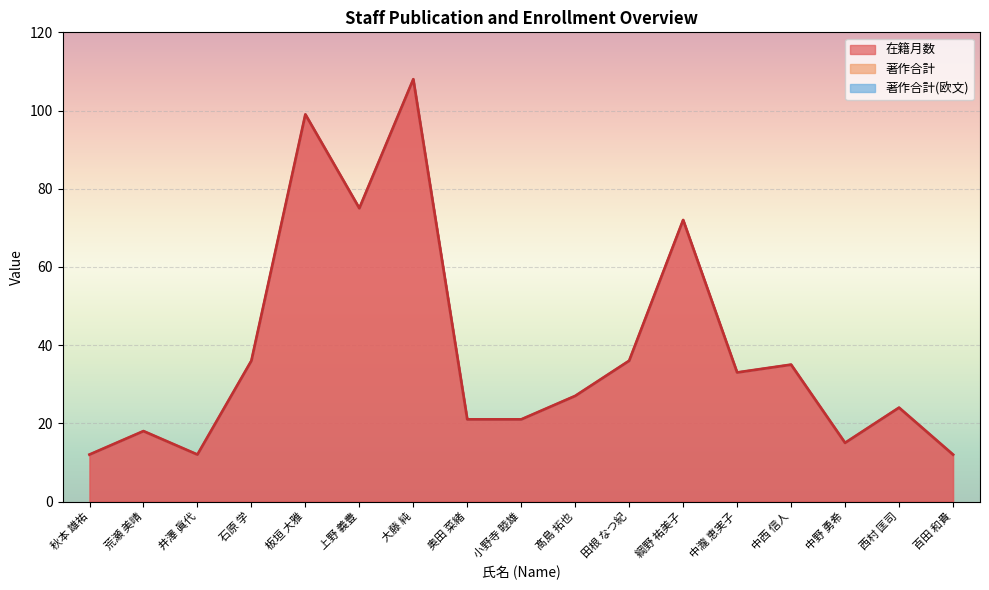

At how many categories does at least one series exceed 101?

1